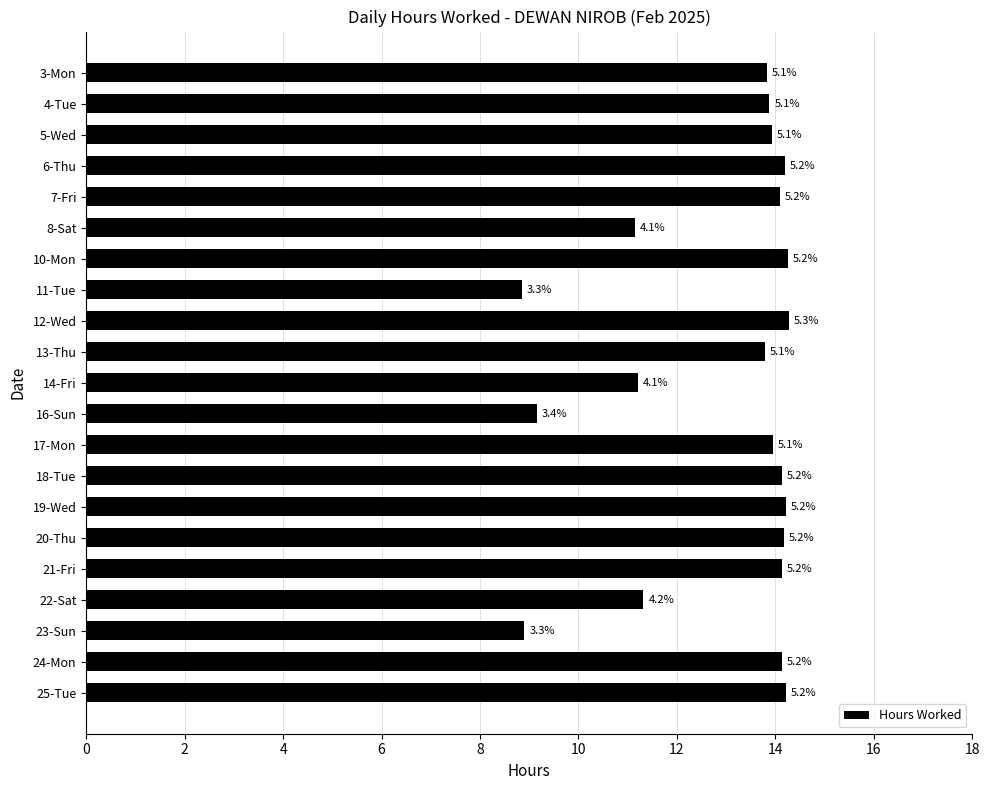

Are the bars horizontal?

Yes